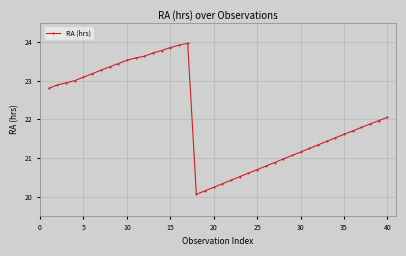

What is the greatest value displayed?

24.0